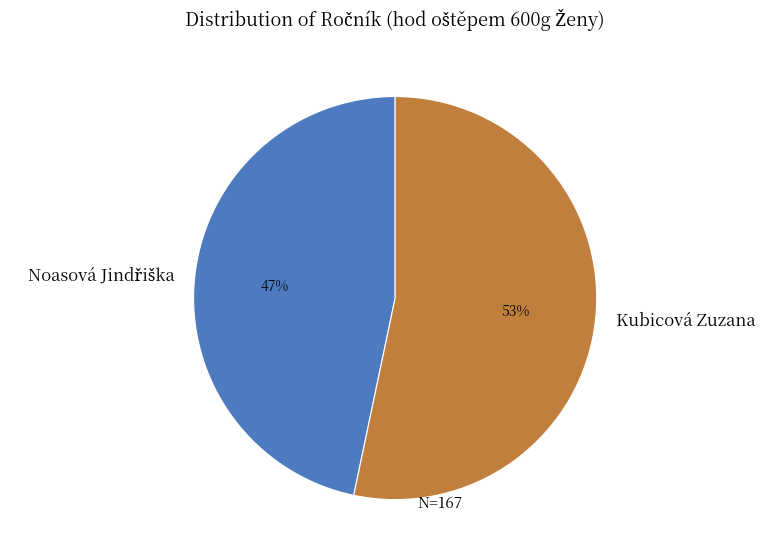

To the nearest percent, what portion does Kubicová Zuzana represent?

53%